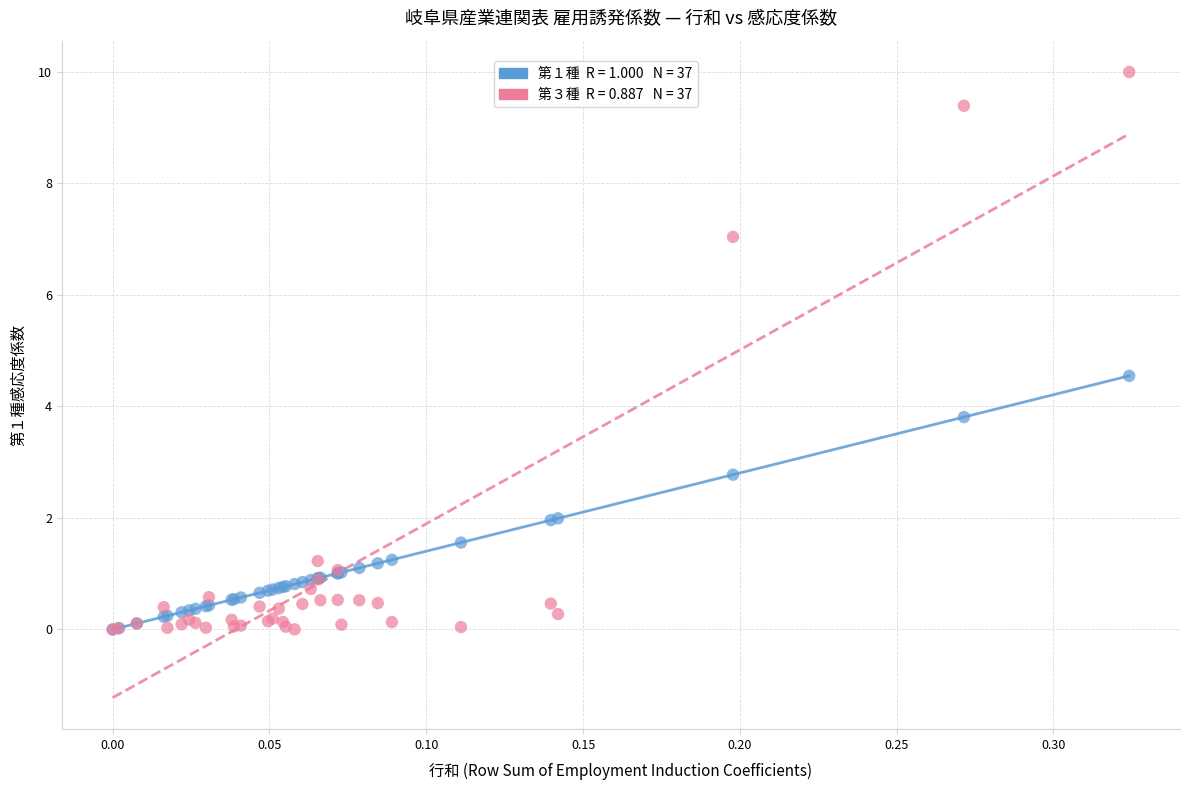

Across all series, what Y value is closest to 4?

3.8